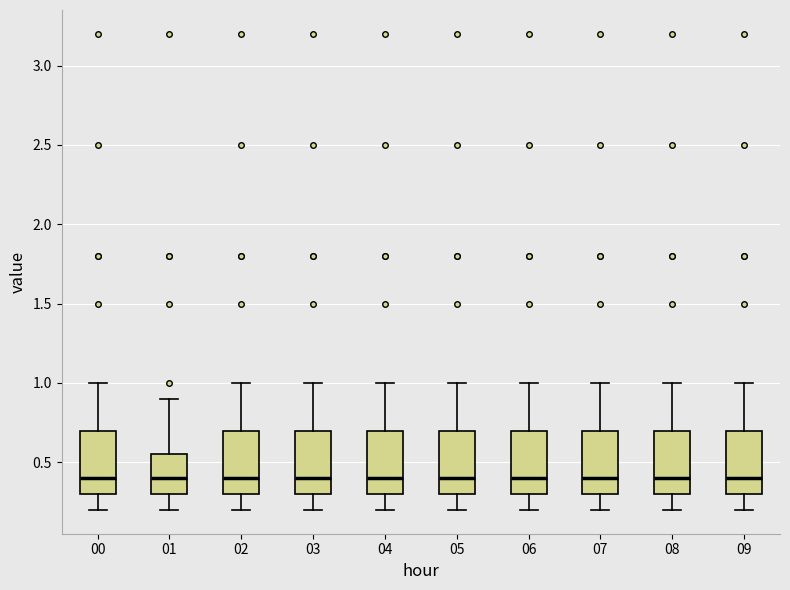

Reading left to right, read every box against the y-axis: the position of its median line, the range the box covers, and the ends of its whiskers. The values are not printed on the chart, so give them approximately, as read against the axis.

00: median 0.40, box 0.30 to 0.70, whiskers 0.20 to 1.00
01: median 0.40, box 0.30 to 0.55, whiskers 0.20 to 0.90
02: median 0.40, box 0.30 to 0.70, whiskers 0.20 to 1.00
03: median 0.40, box 0.30 to 0.70, whiskers 0.20 to 1.00
04: median 0.40, box 0.30 to 0.70, whiskers 0.20 to 1.00
05: median 0.40, box 0.30 to 0.70, whiskers 0.20 to 1.00
06: median 0.40, box 0.30 to 0.70, whiskers 0.20 to 1.00
07: median 0.40, box 0.30 to 0.70, whiskers 0.20 to 1.00
08: median 0.40, box 0.30 to 0.70, whiskers 0.20 to 1.00
09: median 0.40, box 0.30 to 0.70, whiskers 0.20 to 1.00